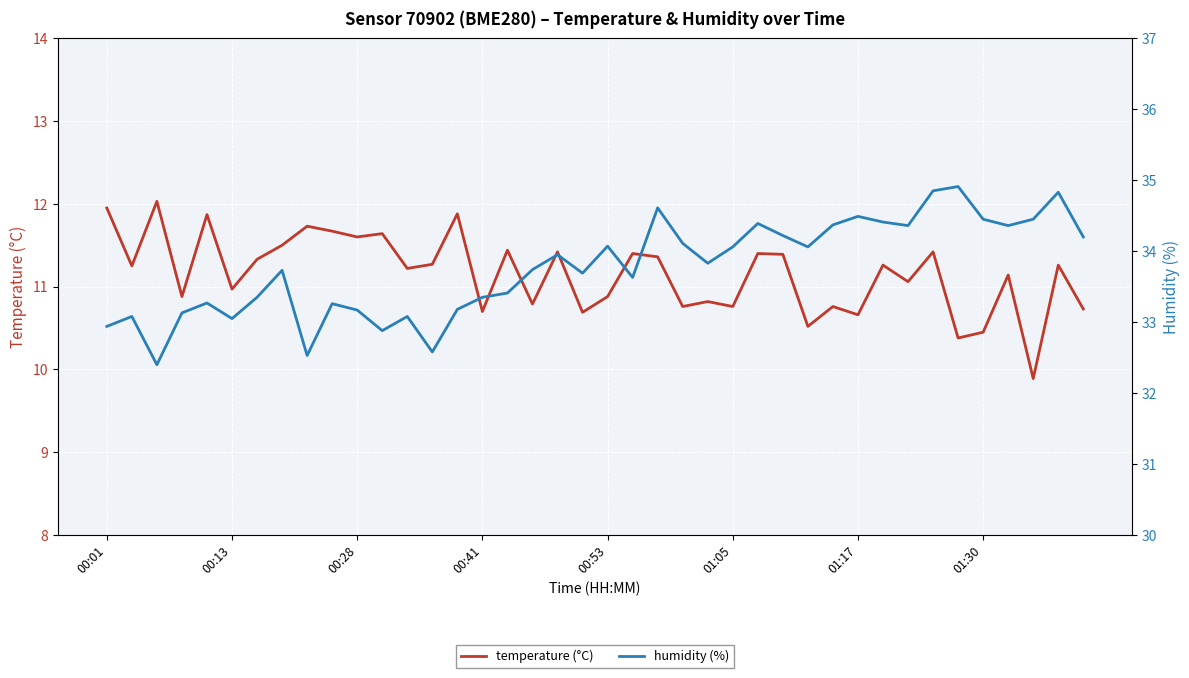

List the series in order of their peak value, lowest first.

temperature (°C), humidity (%)